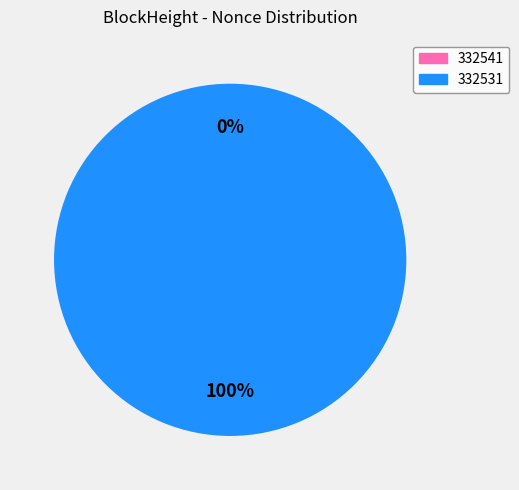

To the nearest percent, what is the combined percentage of 332541 and 332531?

100%